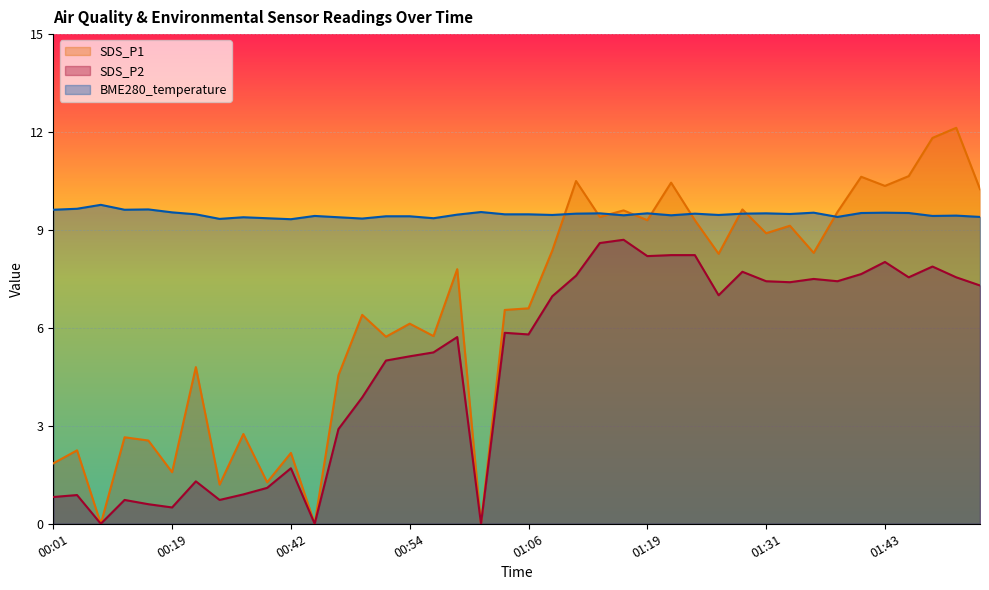

Is the value of SDS_P1 at 01:09 greater than the value of SDS_P2 at 00:06?

Yes